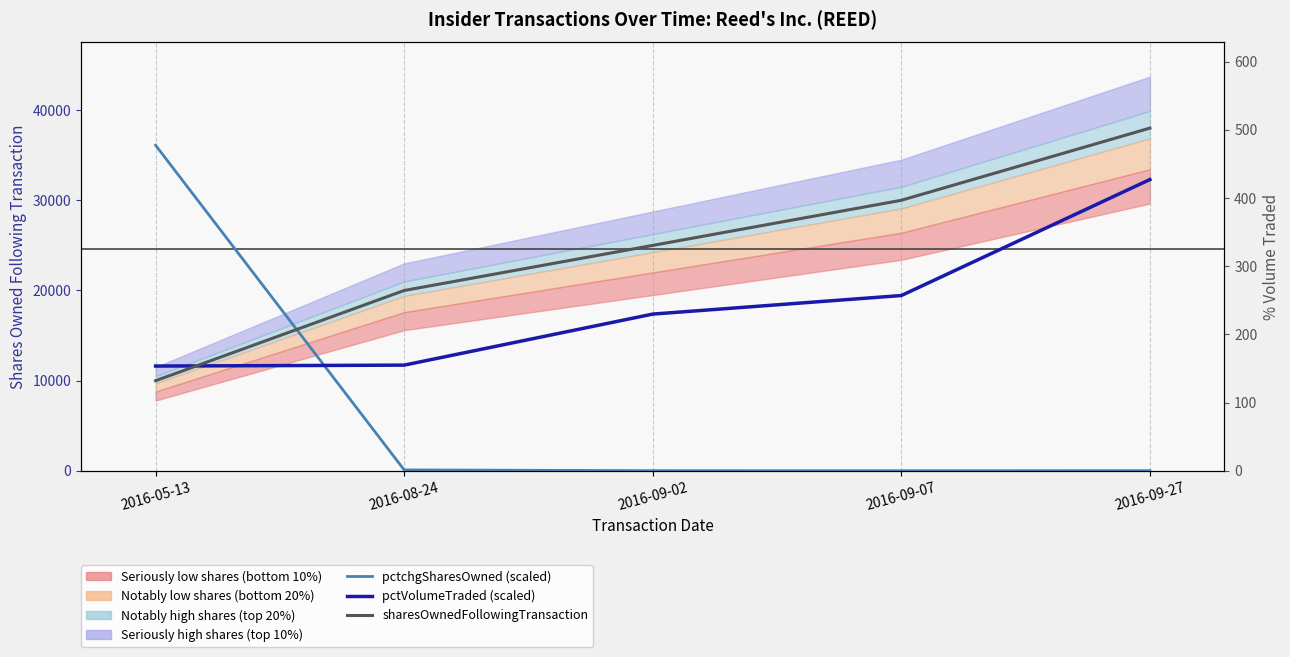

Between which two adjacent categories do sharesOwnedFollowingTransaction and pctVolumeTraded (scaled) first intersect?

2016-05-13 and 2016-08-24